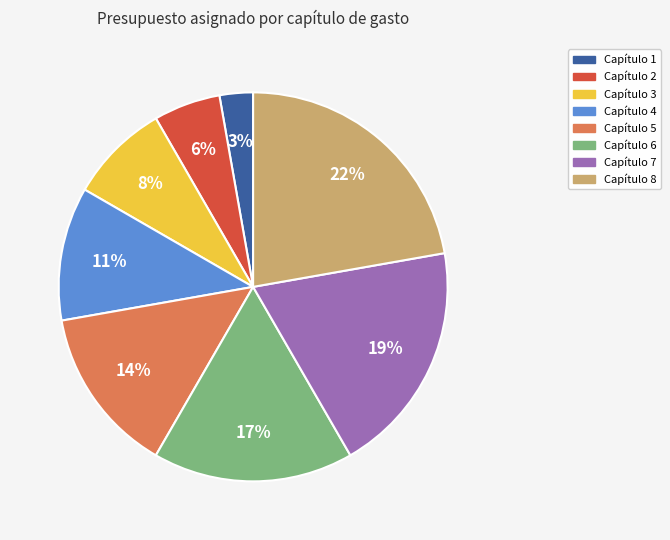

Which has a higher value, Capítulo 4 or Capítulo 7?

Capítulo 7